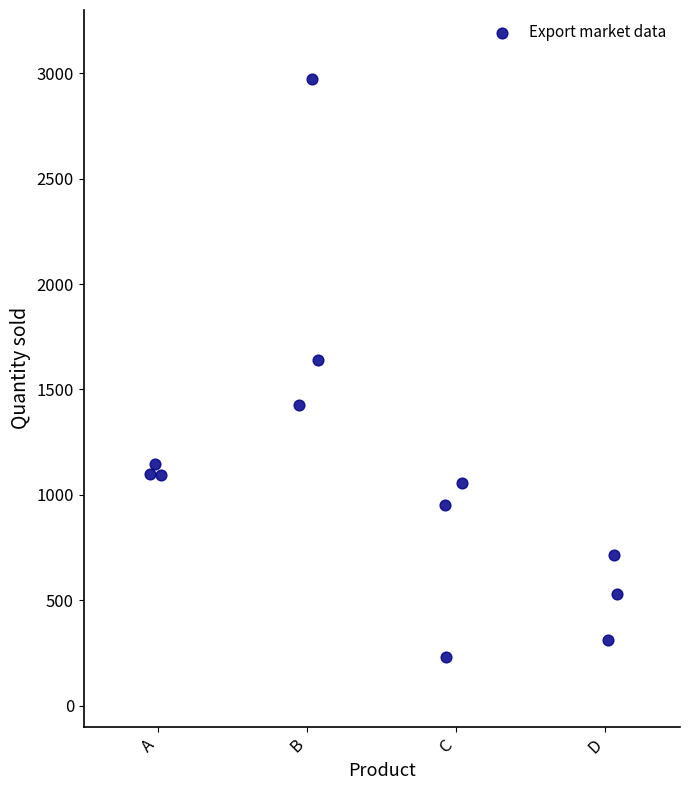

What Y value in the scatter plot is closest to 1602?

1640